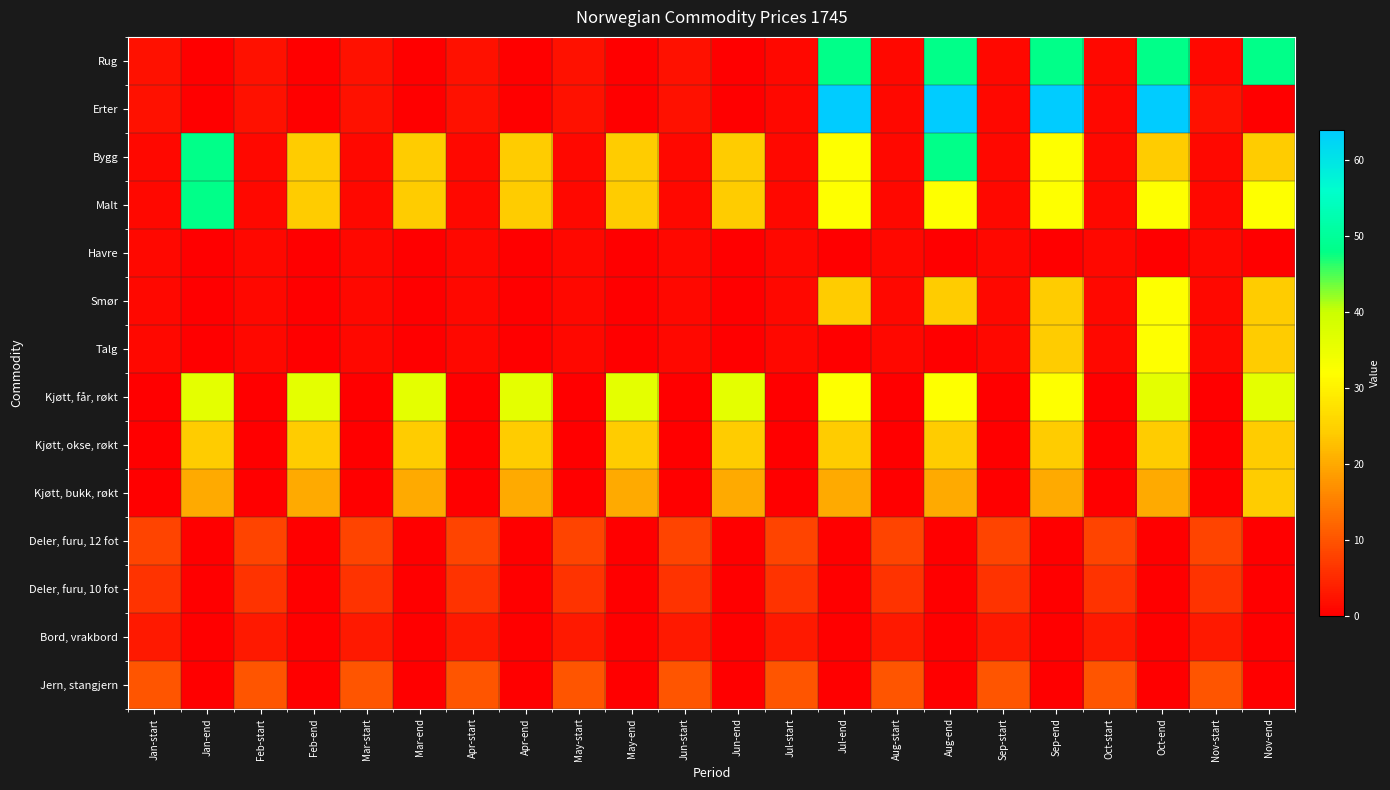

Reading left to right, transcribe all the data shown in this chart.

Rug: Jan-start=2	Jan-end=0	Feb-start=2	Feb-end=0	Mar-start=2	Mar-end=0	Apr-start=2	Apr-end=0	May-start=2	May-end=0	Jun-start=2	Jun-end=0	Jul-start=1	Jul-end=48	Aug-start=1	Aug-end=48	Sep-start=1	Sep-end=48	Oct-start=1	Oct-end=48	Nov-start=1	Nov-end=48
Erter: Jan-start=2	Jan-end=0	Feb-start=2	Feb-end=0	Mar-start=2	Mar-end=0	Apr-start=2	Apr-end=0	May-start=2	May-end=0	Jun-start=2	Jun-end=0	Jul-start=1	Jul-end=64	Aug-start=1	Aug-end=64	Sep-start=1	Sep-end=64	Oct-start=1	Oct-end=64	Nov-start=2	Nov-end=0
Bygg: Jan-start=1	Jan-end=48	Feb-start=1	Feb-end=24	Mar-start=1	Mar-end=24	Apr-start=1	Apr-end=24	May-start=1	May-end=24	Jun-start=1	Jun-end=24	Jul-start=1	Jul-end=32	Aug-start=1	Aug-end=48	Sep-start=1	Sep-end=32	Oct-start=1	Oct-end=24	Nov-start=1	Nov-end=24
Malt: Jan-start=1	Jan-end=48	Feb-start=1	Feb-end=24	Mar-start=1	Mar-end=24	Apr-start=1	Apr-end=24	May-start=1	May-end=24	Jun-start=1	Jun-end=24	Jul-start=1	Jul-end=32	Aug-start=1	Aug-end=32	Sep-start=1	Sep-end=32	Oct-start=1	Oct-end=32	Nov-start=1	Nov-end=32
Havre: Jan-start=1	Jan-end=0	Feb-start=1	Feb-end=0	Mar-start=1	Mar-end=0	Apr-start=1	Apr-end=0	May-start=1	May-end=0	Jun-start=1	Jun-end=0	Jul-start=1	Jul-end=0	Aug-start=1	Aug-end=0	Sep-start=1	Sep-end=0	Oct-start=1	Oct-end=0	Nov-start=1	Nov-end=0
Smør: Jan-start=1	Jan-end=0	Feb-start=1	Feb-end=0	Mar-start=1	Mar-end=0	Apr-start=1	Apr-end=0	May-start=1	May-end=0	Jun-start=1	Jun-end=0	Jul-start=1	Jul-end=24	Aug-start=1	Aug-end=24	Sep-start=1	Sep-end=24	Oct-start=1	Oct-end=32	Nov-start=1	Nov-end=24
Talg: Jan-start=1	Jan-end=0	Feb-start=1	Feb-end=0	Mar-start=1	Mar-end=0	Apr-start=1	Apr-end=0	May-start=1	May-end=0	Jun-start=1	Jun-end=0	Jul-start=1	Jul-end=0	Aug-start=1	Aug-end=0	Sep-start=1	Sep-end=24	Oct-start=1	Oct-end=32	Nov-start=1	Nov-end=24
Kjøtt, får, røkt: Jan-start=0	Jan-end=36	Feb-start=0	Feb-end=36	Mar-start=0	Mar-end=36	Apr-start=0	Apr-end=36	May-start=0	May-end=36	Jun-start=0	Jun-end=36	Jul-start=0	Jul-end=32	Aug-start=0	Aug-end=32	Sep-start=0	Sep-end=32	Oct-start=0	Oct-end=36	Nov-start=0	Nov-end=36
Kjøtt, okse, røkt: Jan-start=0	Jan-end=24	Feb-start=0	Feb-end=24	Mar-start=0	Mar-end=24	Apr-start=0	Apr-end=24	May-start=0	May-end=24	Jun-start=0	Jun-end=24	Jul-start=0	Jul-end=24	Aug-start=0	Aug-end=24	Sep-start=0	Sep-end=24	Oct-start=0	Oct-end=24	Nov-start=0	Nov-end=24
Kjøtt, bukk, røkt: Jan-start=0	Jan-end=20	Feb-start=0	Feb-end=20	Mar-start=0	Mar-end=20	Apr-start=0	Apr-end=20	May-start=0	May-end=20	Jun-start=0	Jun-end=20	Jul-start=0	Jul-end=20	Aug-start=0	Aug-end=20	Sep-start=0	Sep-end=20	Oct-start=0	Oct-end=20	Nov-start=0	Nov-end=24
Deler, furu, 12 fot: Jan-start=8	Jan-end=0	Feb-start=8	Feb-end=0	Mar-start=8	Mar-end=0	Apr-start=8	Apr-end=0	May-start=8	May-end=0	Jun-start=8	Jun-end=0	Jul-start=8	Jul-end=0	Aug-start=8	Aug-end=0	Sep-start=8	Sep-end=0	Oct-start=8	Oct-end=0	Nov-start=8	Nov-end=0
Deler, furu, 10 fot: Jan-start=6	Jan-end=0	Feb-start=6	Feb-end=0	Mar-start=6	Mar-end=0	Apr-start=6	Apr-end=0	May-start=6	May-end=0	Jun-start=6	Jun-end=0	Jul-start=6	Jul-end=0	Aug-start=6	Aug-end=0	Sep-start=6	Sep-end=0	Oct-start=6	Oct-end=0	Nov-start=6	Nov-end=0
Bord, vrakbord: Jan-start=3	Jan-end=0	Feb-start=3	Feb-end=0	Mar-start=3	Mar-end=0	Apr-start=3	Apr-end=0	May-start=3	May-end=0	Jun-start=3	Jun-end=0	Jul-start=3	Jul-end=0	Aug-start=3	Aug-end=0	Sep-start=3	Sep-end=0	Oct-start=3	Oct-end=0	Nov-start=3	Nov-end=0
Jern, stangjern: Jan-start=10	Jan-end=0	Feb-start=10	Feb-end=0	Mar-start=10	Mar-end=0	Apr-start=10	Apr-end=0	May-start=10	May-end=0	Jun-start=10	Jun-end=0	Jul-start=10	Jul-end=0	Aug-start=10	Aug-end=0	Sep-start=10	Sep-end=0	Oct-start=10	Oct-end=0	Nov-start=10	Nov-end=0